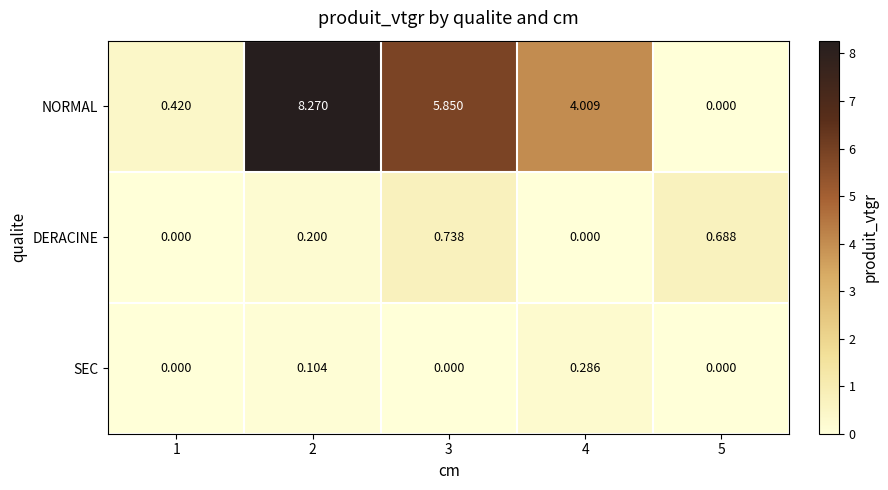

Which series changed the most between 3 and 5?

NORMAL